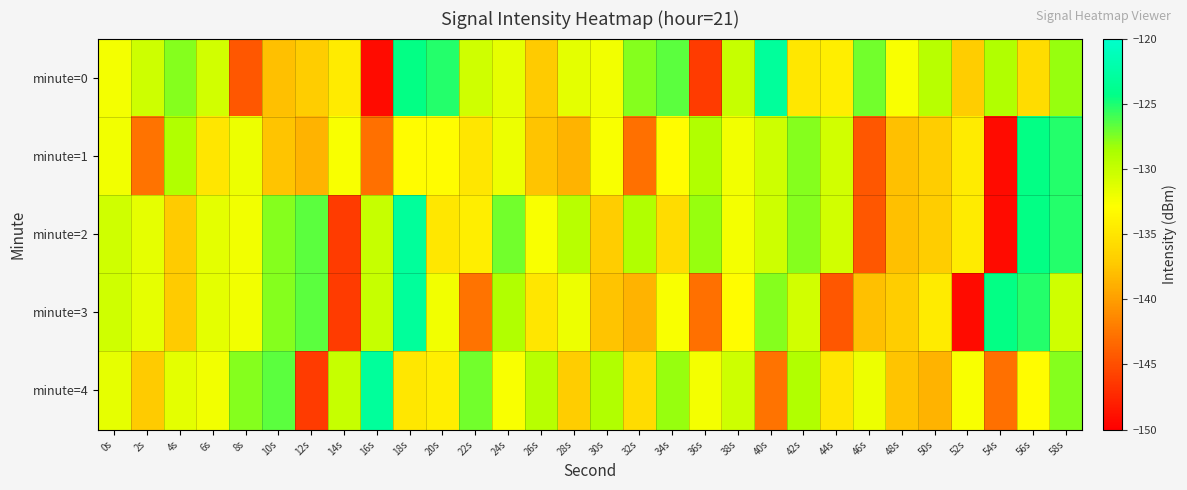

What is the difference between the highest and lowest values at 54s?

24.9